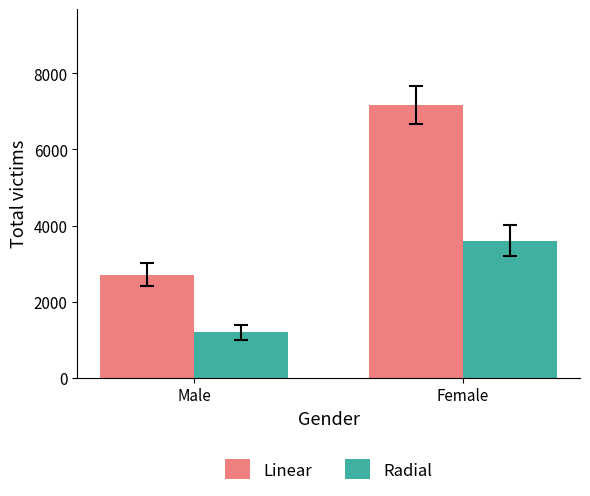

Reading right to left, what are all the values shown in this chart?

Linear: 7179	2706
Radial: 3603	1197